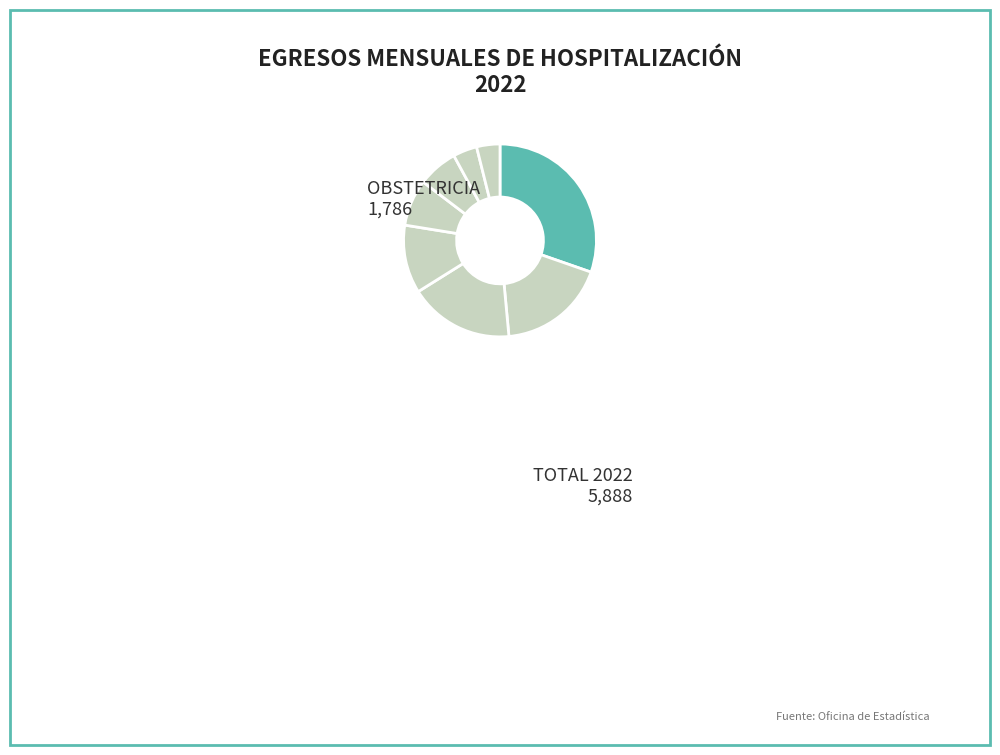

Does any single category account for the majority?

No